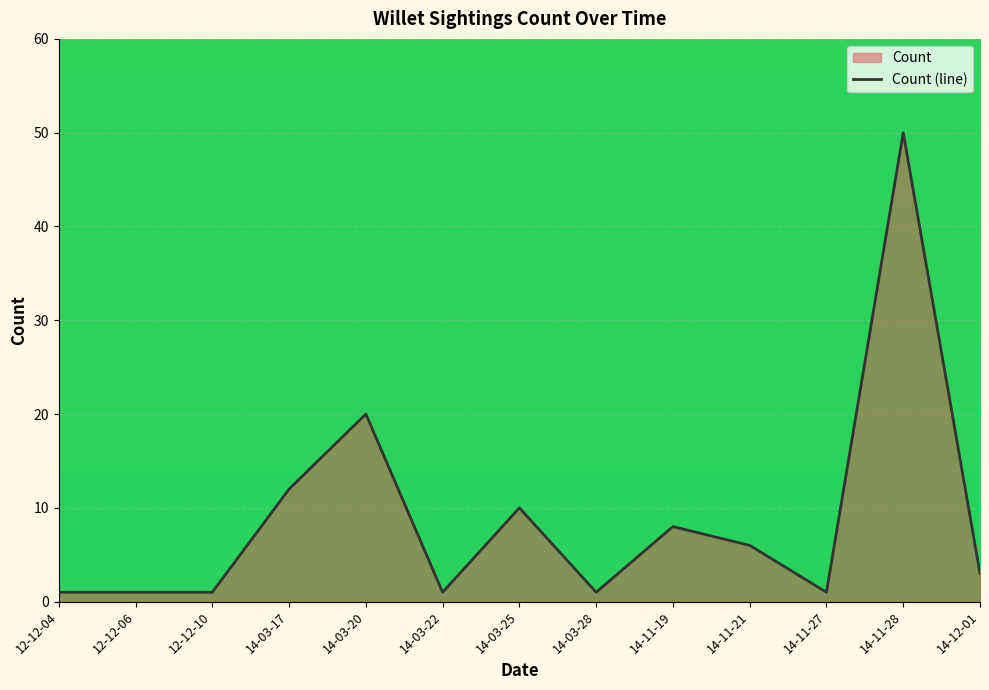

What is the average value?

9